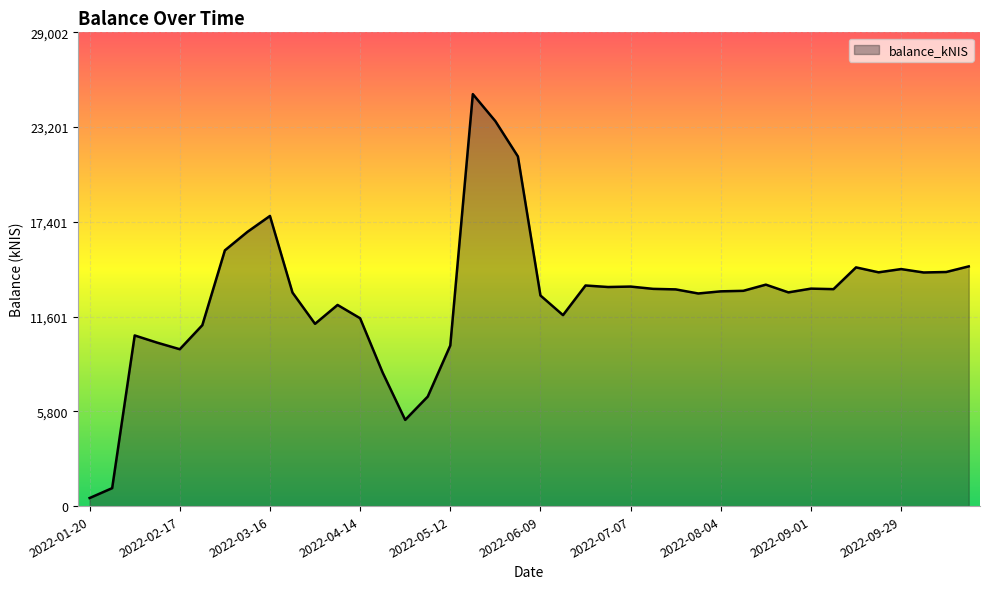

How many values are below 13266?

20